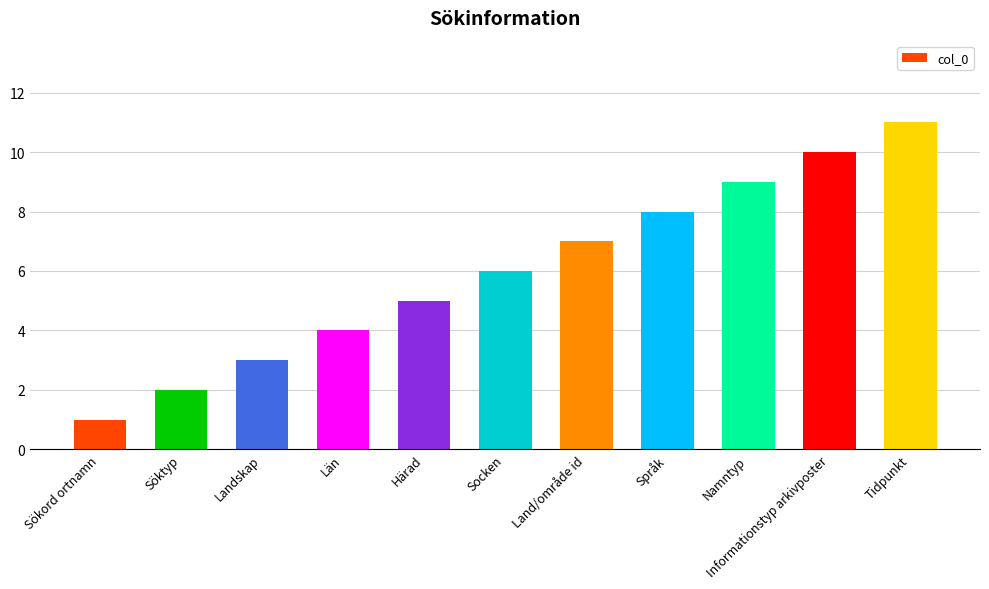

Which label corresponds to the largest value in the chart?

Tidpunkt